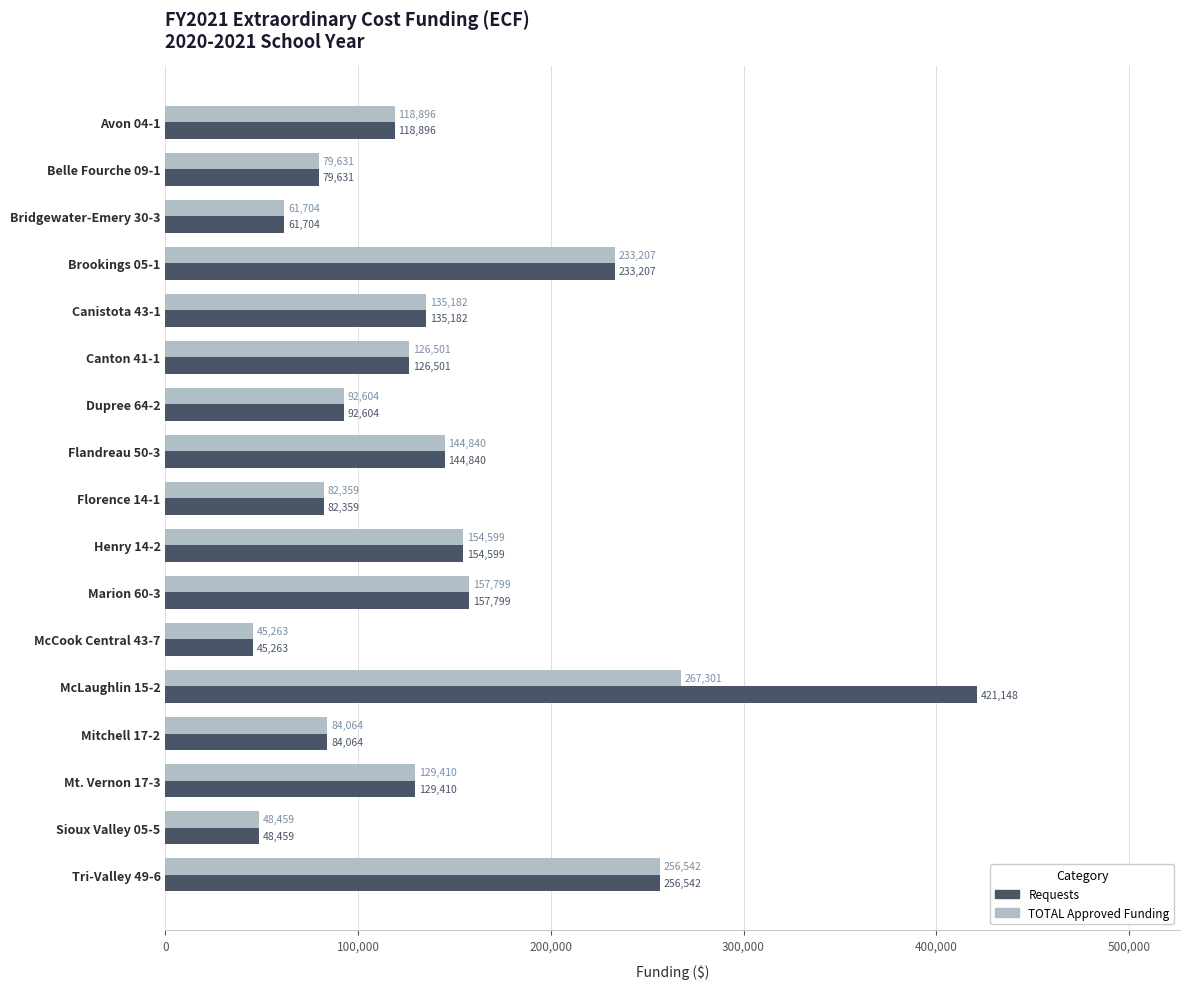

Which series has the widest spread of values?

Requests